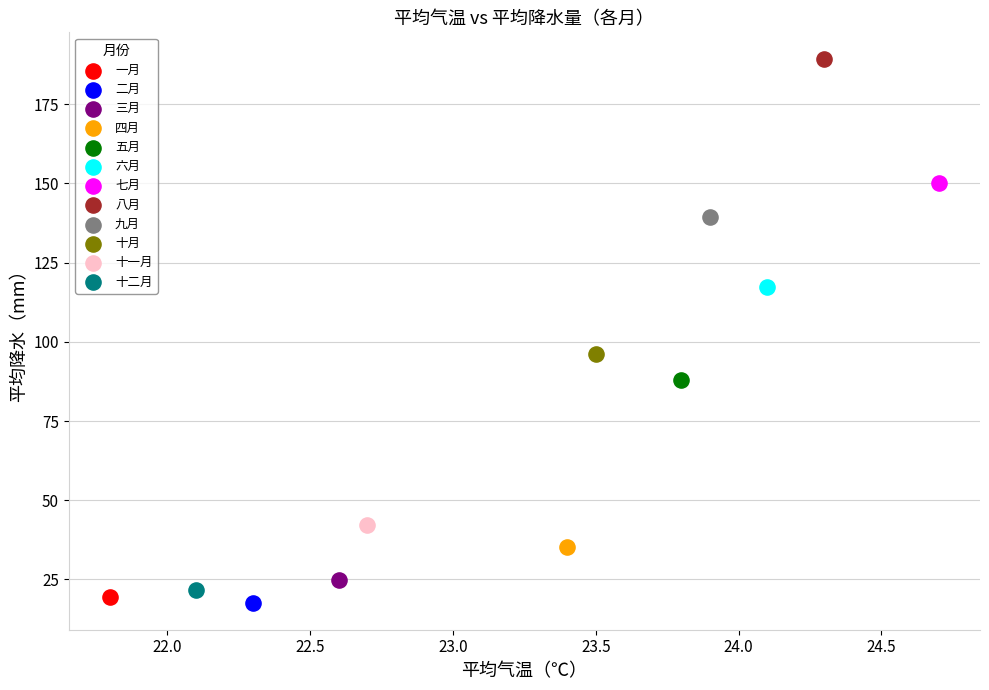

What are all the series names shown in the legend?

一月, 二月, 三月, 四月, 五月, 六月, 七月, 八月, 九月, 十月, 十一月, 十二月